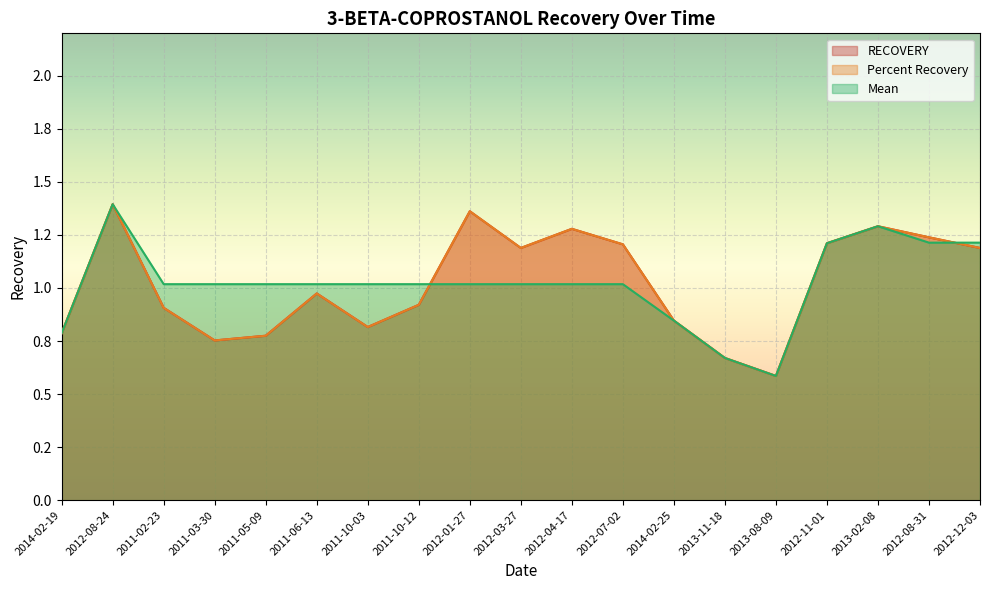

Between 2012-07-02 and 2013-08-09, which series saw the biggest shift?

RECOVERY